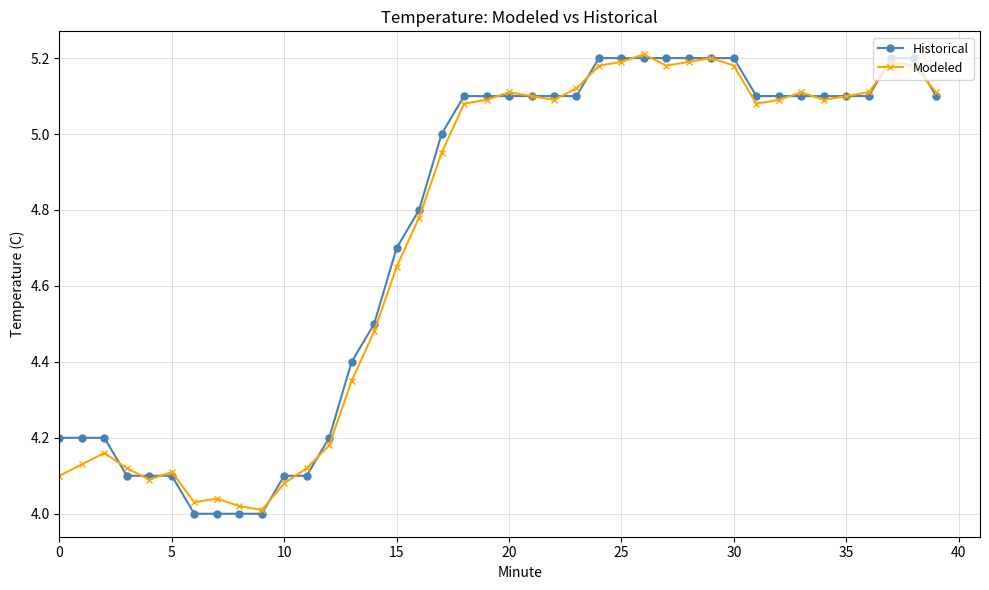

How many series are shown in this chart?

2